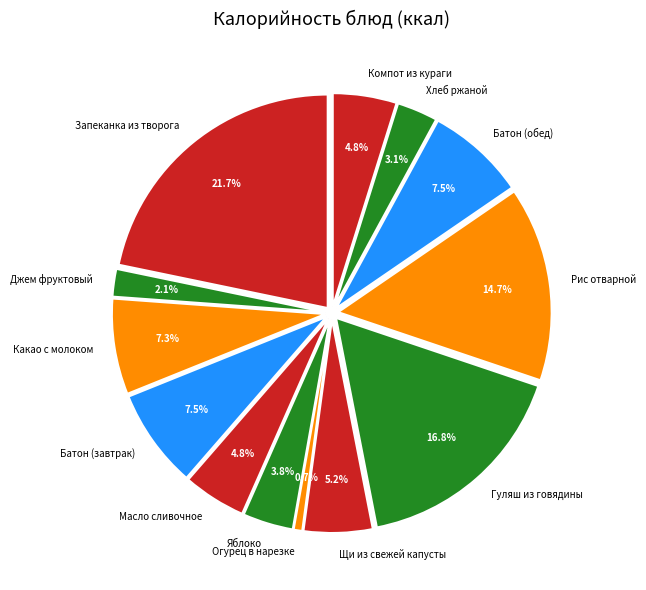

To the nearest percent, what is the average slice percentage?

8%